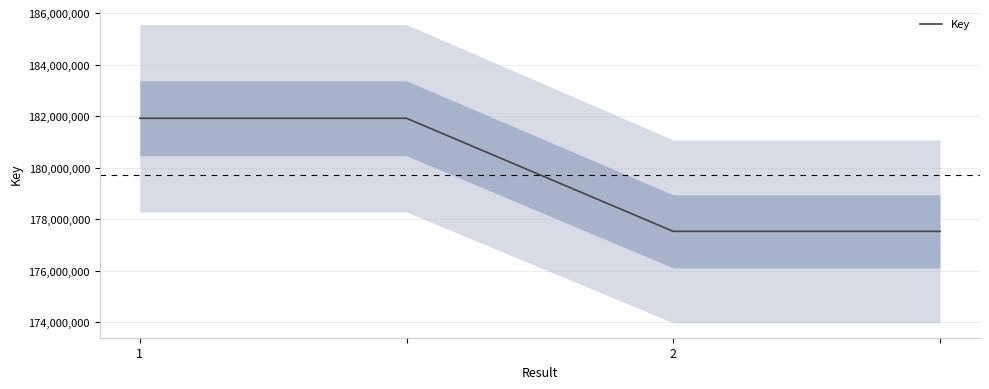

What is the ratio of the value at 3 to the value at 1?

1.0